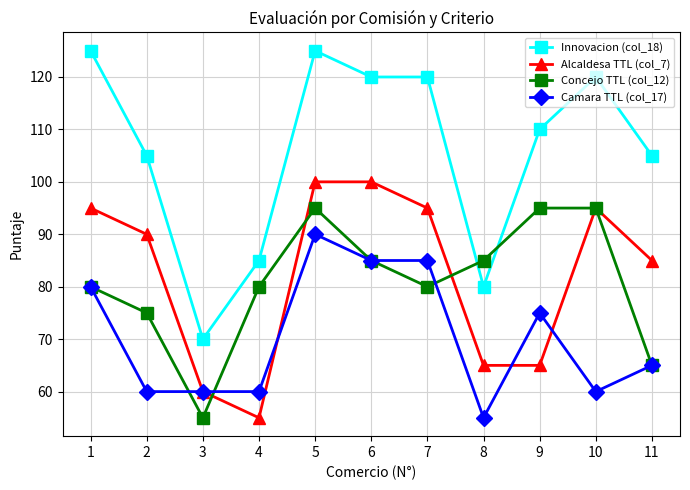

Which series has the largest range (max minus min)?

Innovacion (col_18)